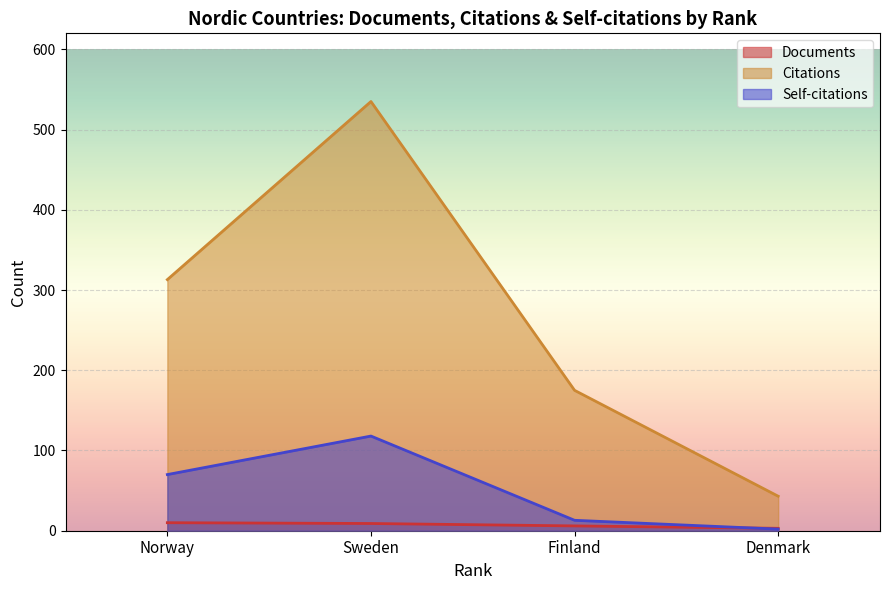

At which category is the sum across all series the highest?

Sweden